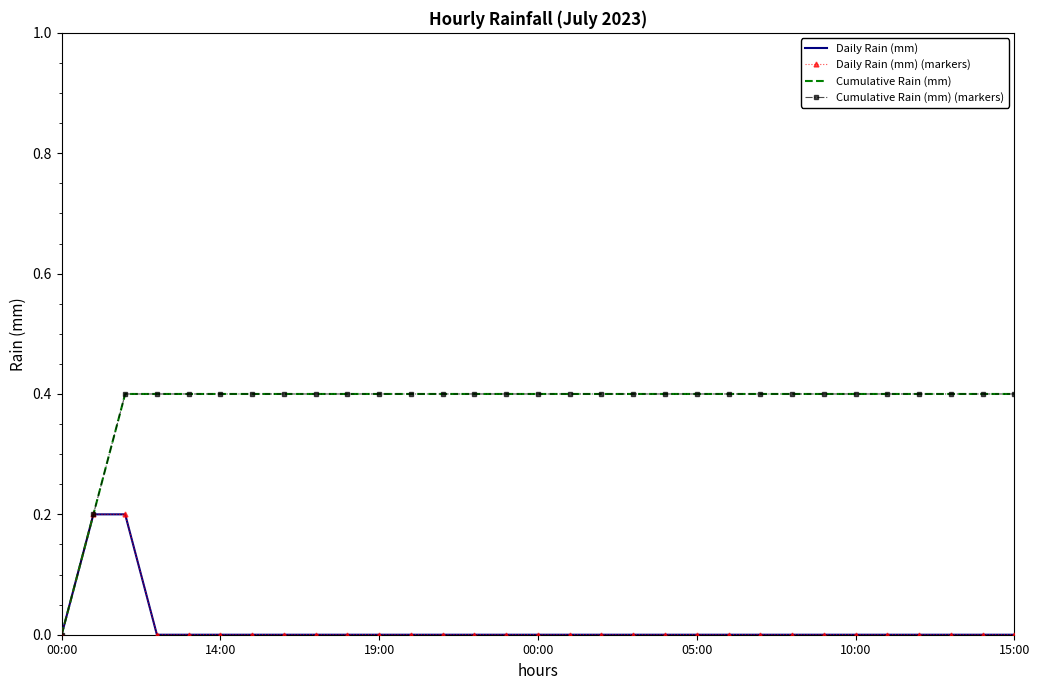

Reading right to left, transcribe all the data shown in this chart.

Daily Rain (mm): 0.0	0.0	0.0	0.0	0.0	0.0	0.0	0.0	0.0	0.0	0.0	0.0	0.0	0.0	0.0	0.0	0.0	0.0	0.0	0.0	0.0	0.0	0.0	0.0	0.0	0.0	0.0	0.0	0.2	0.2	0.0
Daily Rain (mm) (markers): 0.0	0.0	0.0	0.0	0.0	0.0	0.0	0.0	0.0	0.0	0.0	0.0	0.0	0.0	0.0	0.0	0.0	0.0	0.0	0.0	0.0	0.0	0.0	0.0	0.0	0.0	0.0	0.0	0.2	0.2	0.0
Cumulative Rain (mm): 0.4	0.4	0.4	0.4	0.4	0.4	0.4	0.4	0.4	0.4	0.4	0.4	0.4	0.4	0.4	0.4	0.4	0.4	0.4	0.4	0.4	0.4	0.4	0.4	0.4	0.4	0.4	0.4	0.4	0.2	0.0
Cumulative Rain (mm) (markers): 0.4	0.4	0.4	0.4	0.4	0.4	0.4	0.4	0.4	0.4	0.4	0.4	0.4	0.4	0.4	0.4	0.4	0.4	0.4	0.4	0.4	0.4	0.4	0.4	0.4	0.4	0.4	0.4	0.4	0.2	0.0